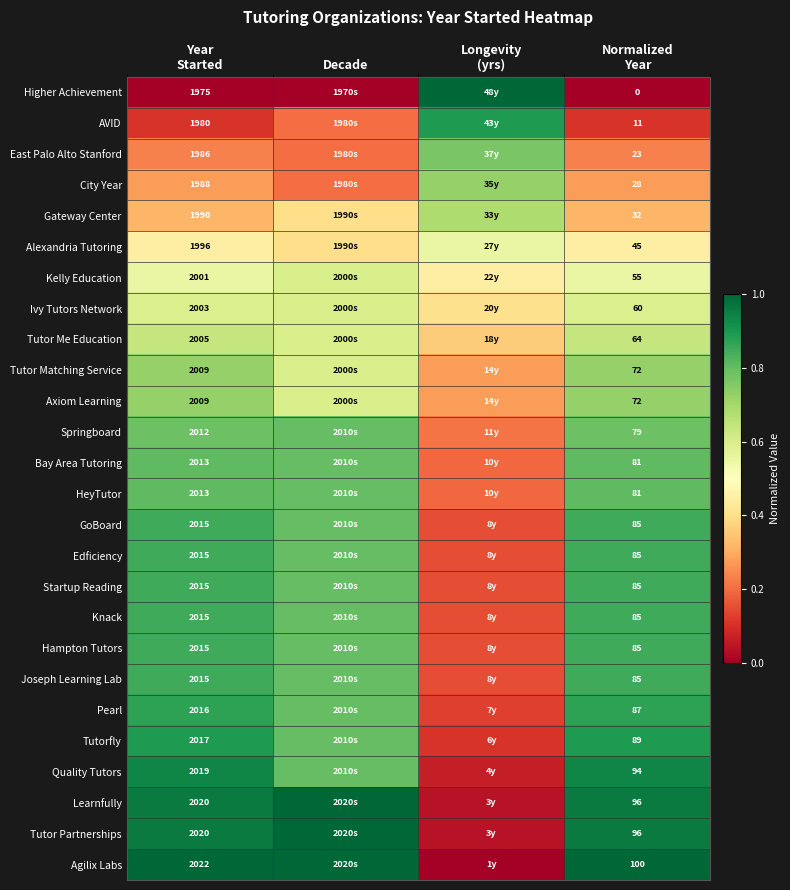

At which label is AVID closest to 0?

Year Started